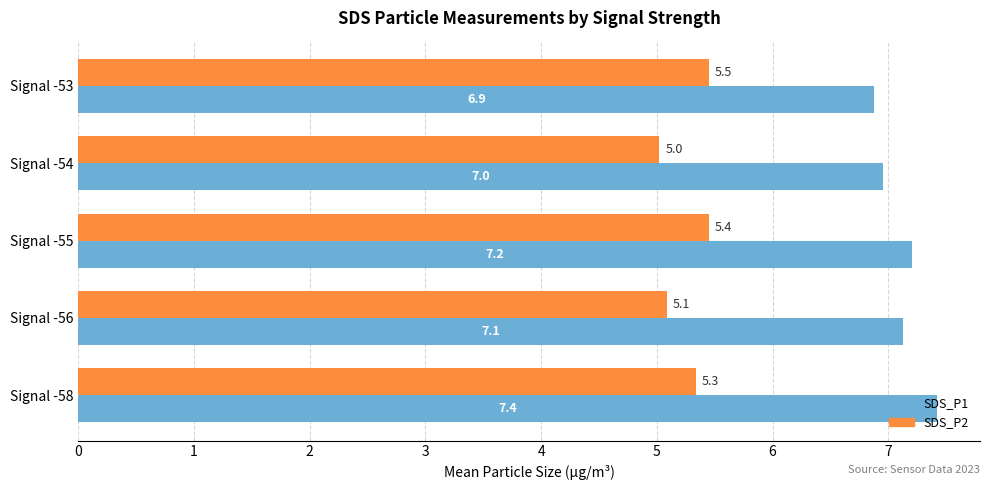

Which category has the lowest value in the SDS_P1 series?

Signal -53